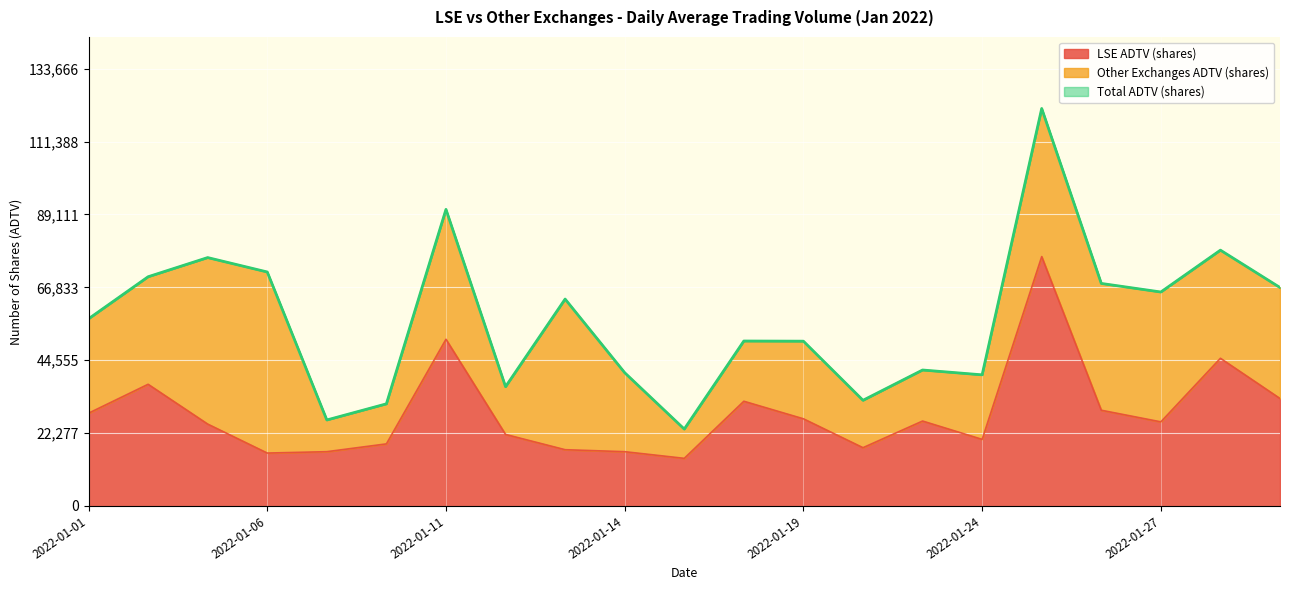

What is the minimum value for LSE ADTV (shares)?

14554.0